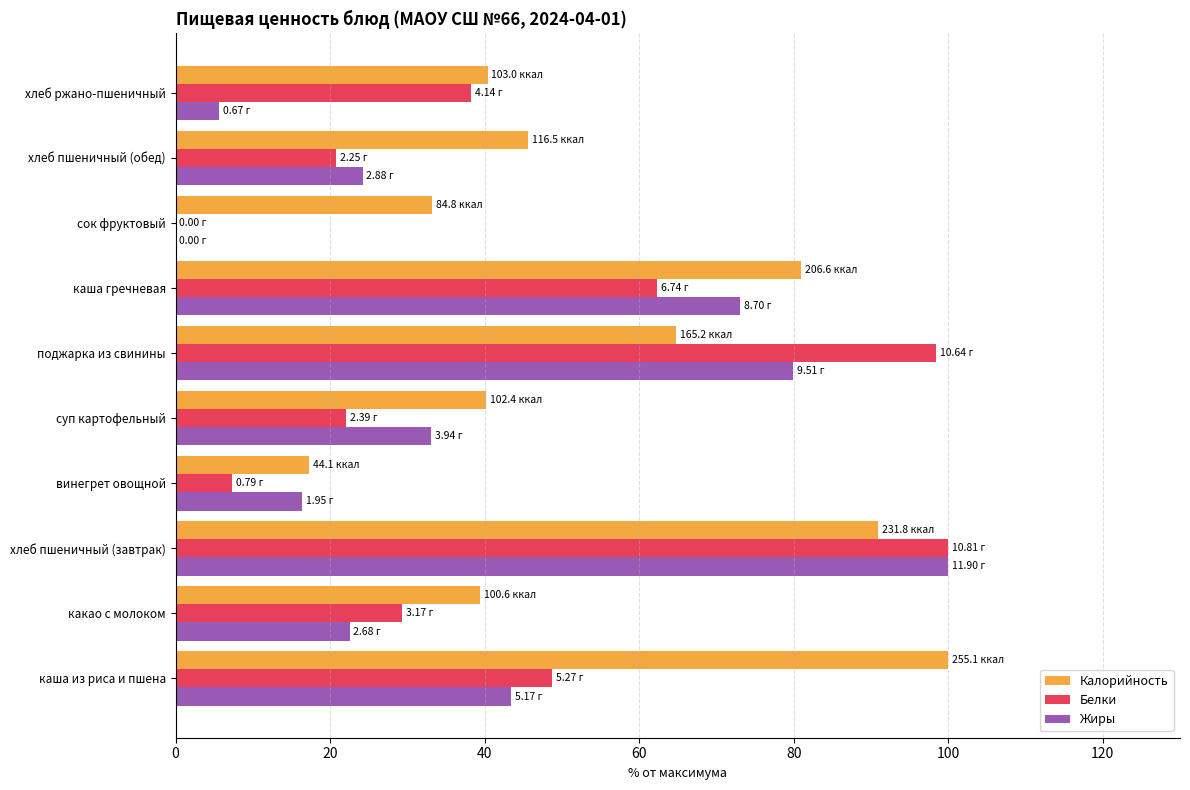

At which label does Жиры reach its peak?

хлеб пшеничный (завтрак)